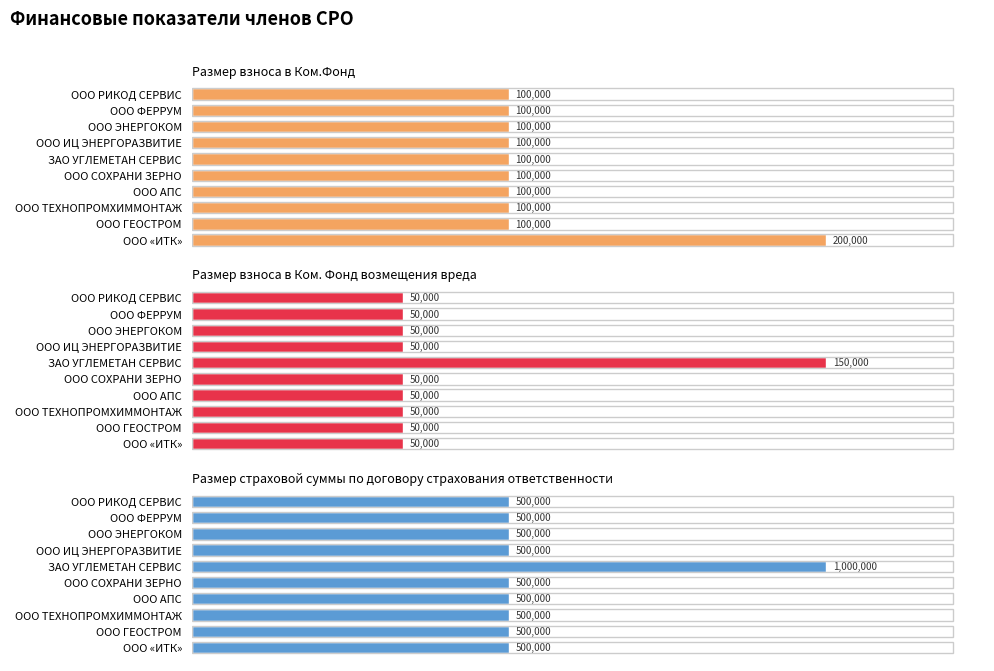

Is it true that Размер страховой суммы по договору страхования ответственности equals 799530 at ООО ИЦ ЭНЕРГОРАЗВИТИЕ?

False